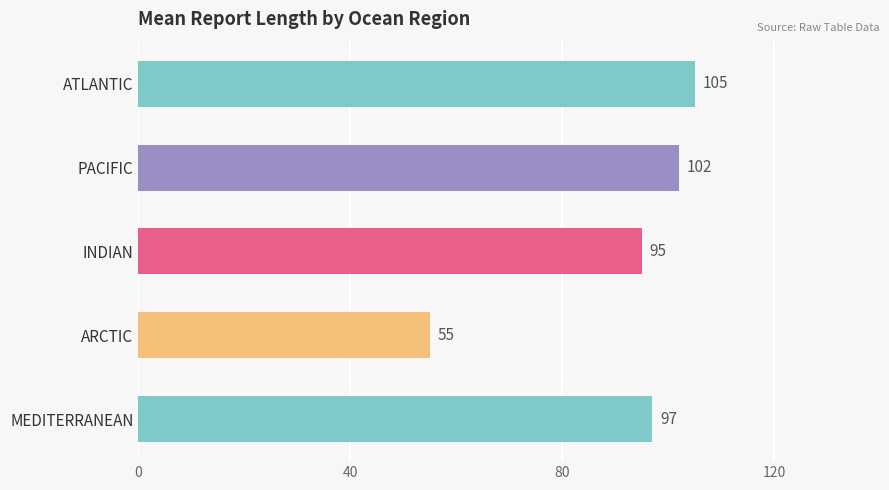

What is the sum of all values?

454